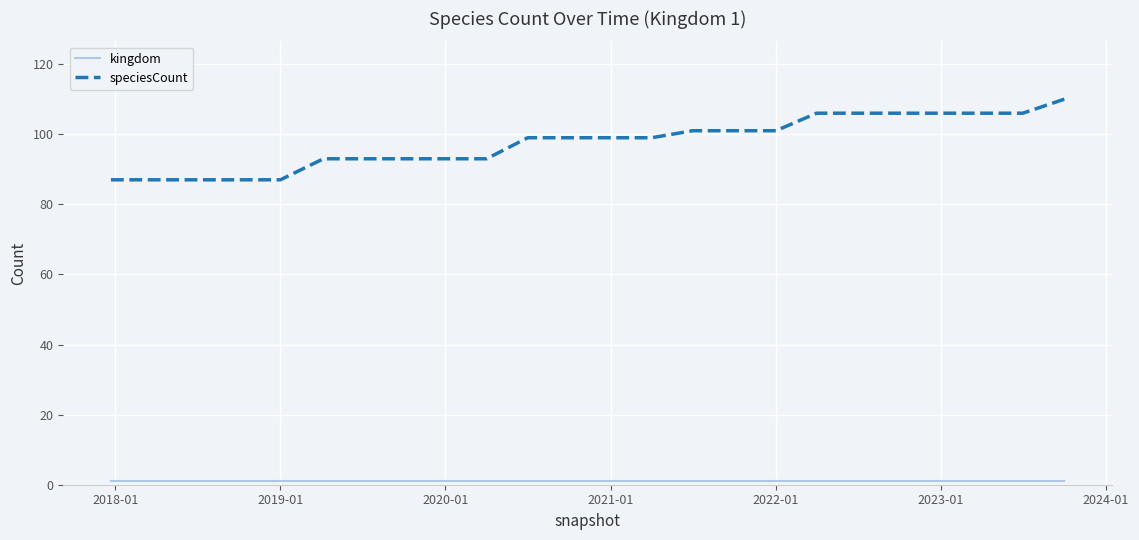

What is the maximum value for speciesCount?

110